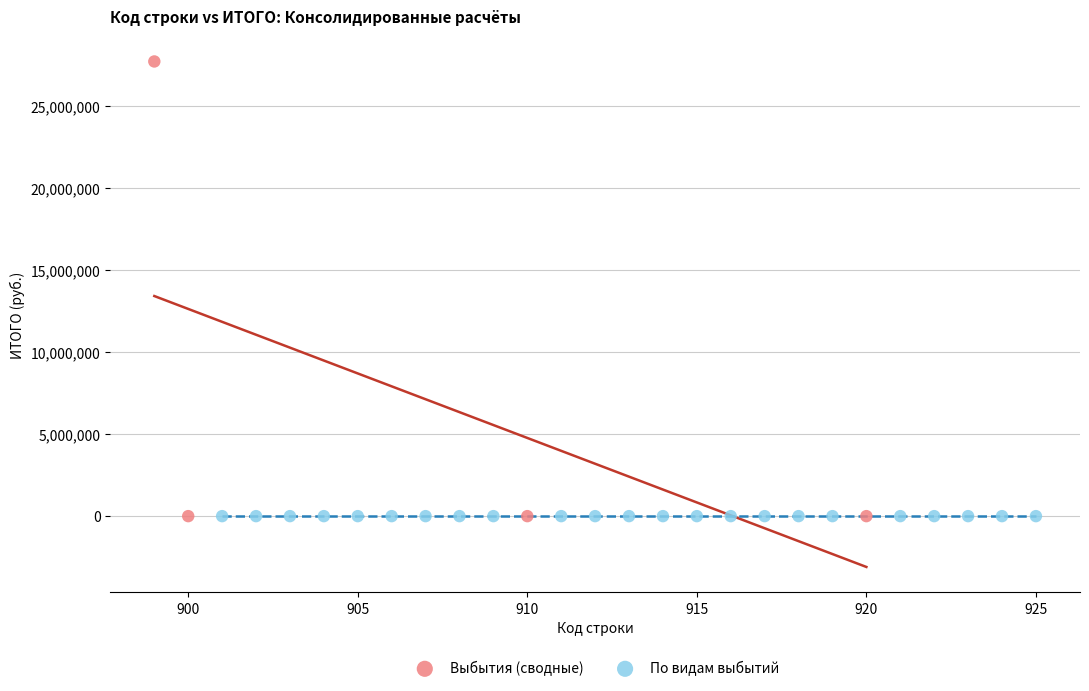

Which series contains the highest Y value?

Выбытия (сводные)